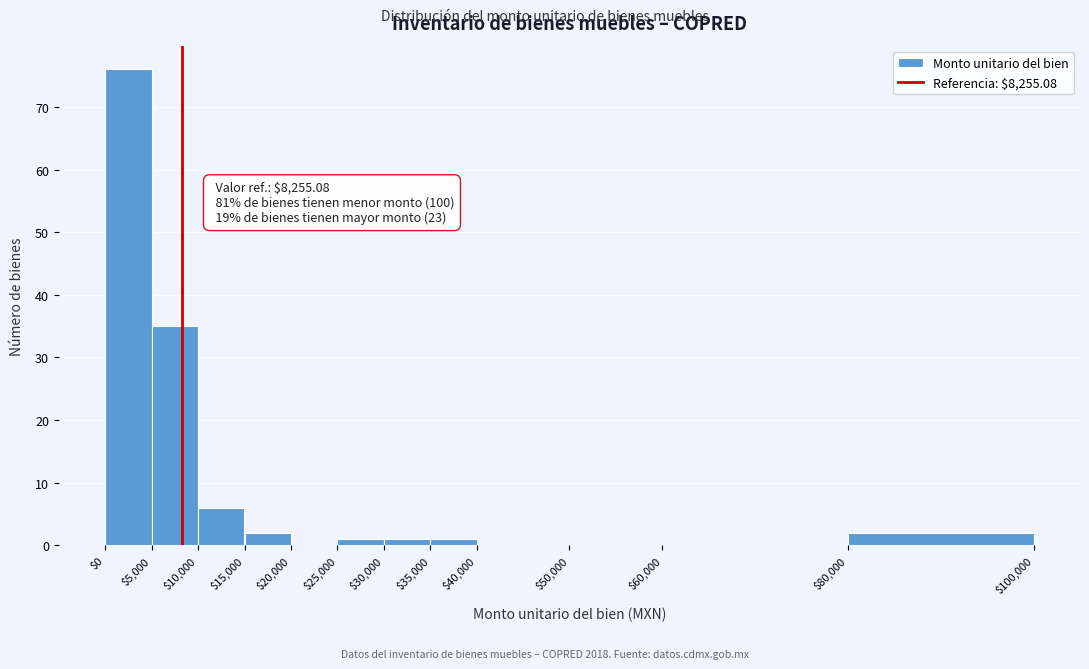

Which range on the x-axis has the tallest bar?

$0 to $5,000